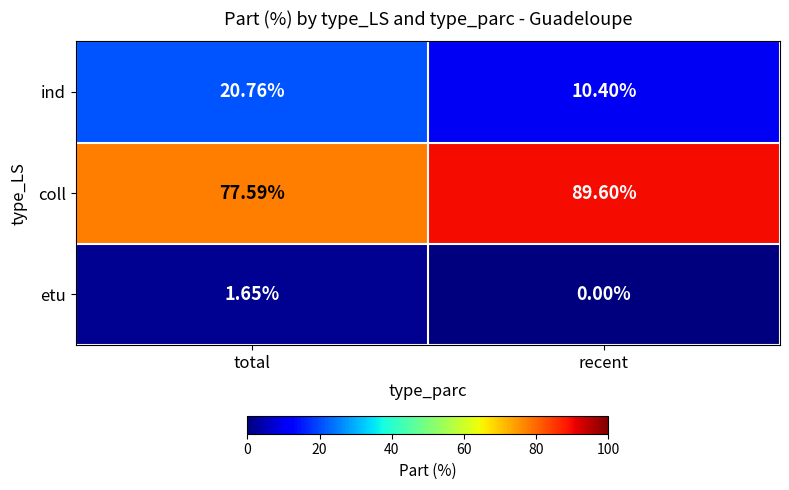

At recent, list the series in order from smallest to largest.

etu, ind, coll